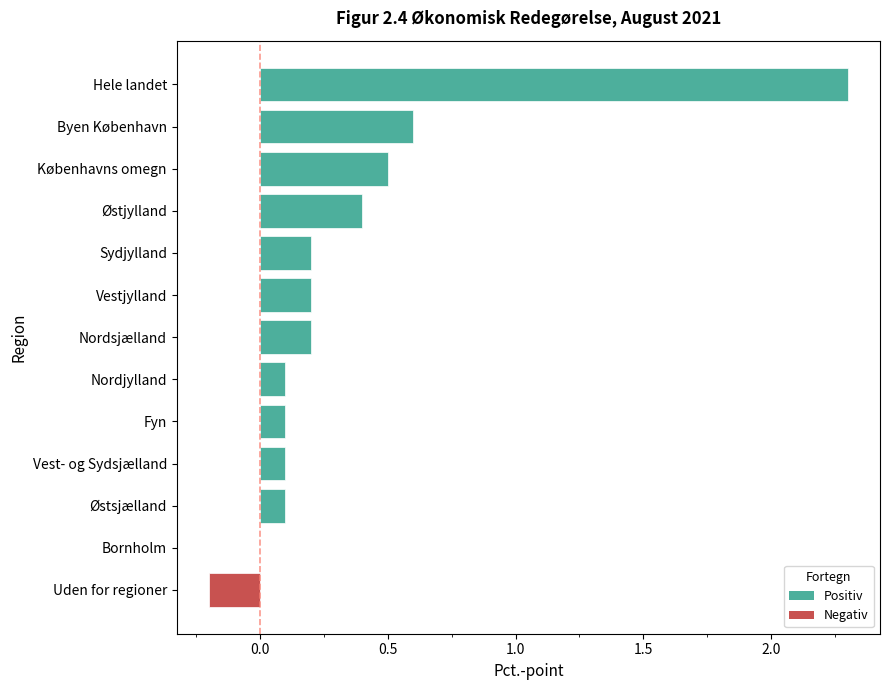

Are the bars horizontal?

Yes